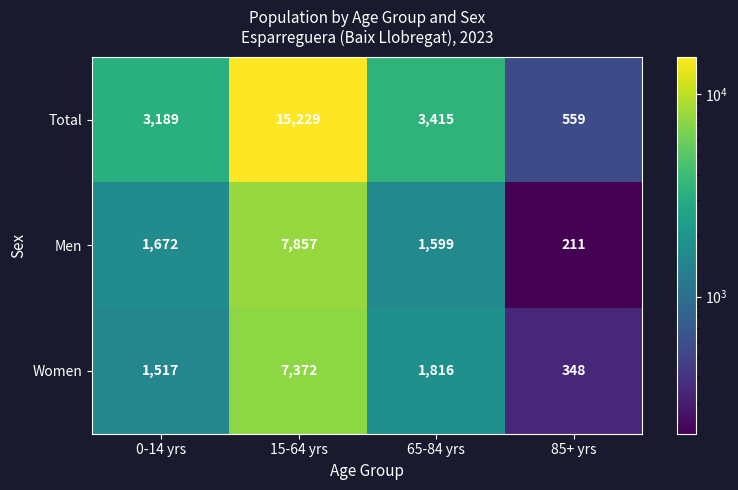

What is the difference between the highest and lowest values at 85+ yrs?

348